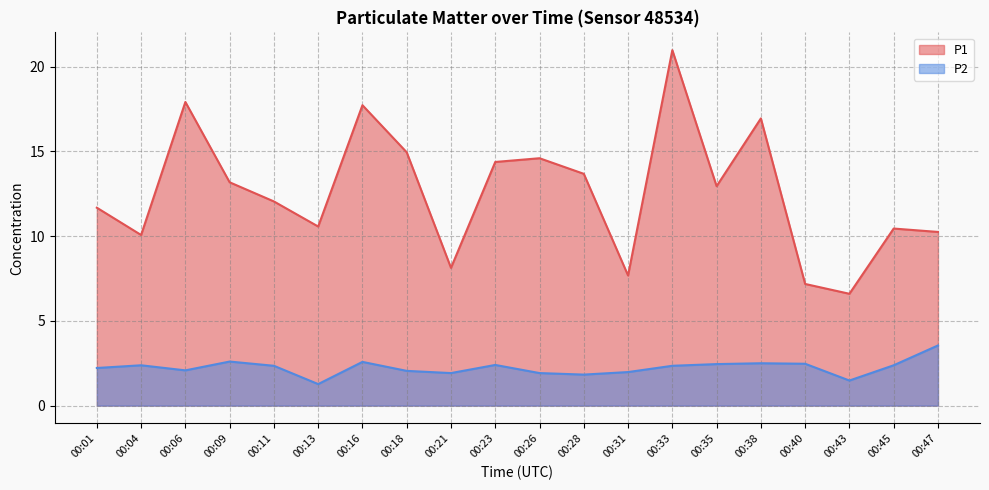

Where is P2 nearest to the value 2?

00:31